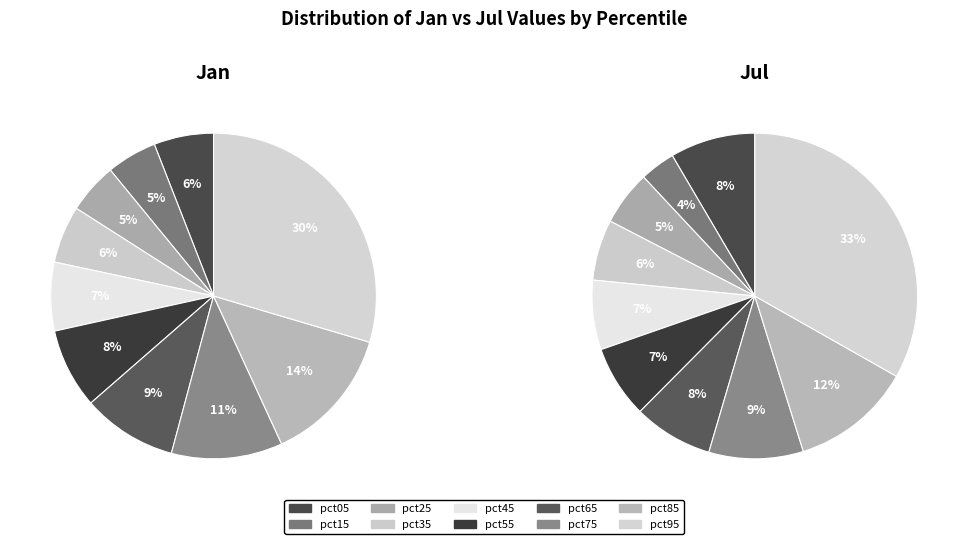

Which slice is the largest?

pct95